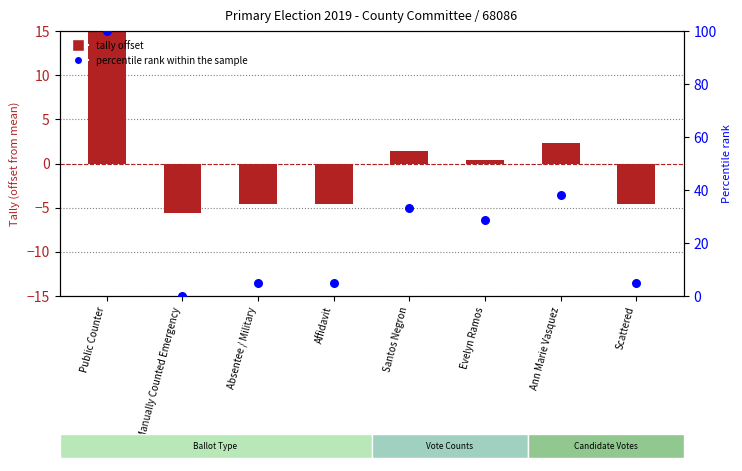

Which series has the largest Y range (max minus min)?

percentile rank within sample